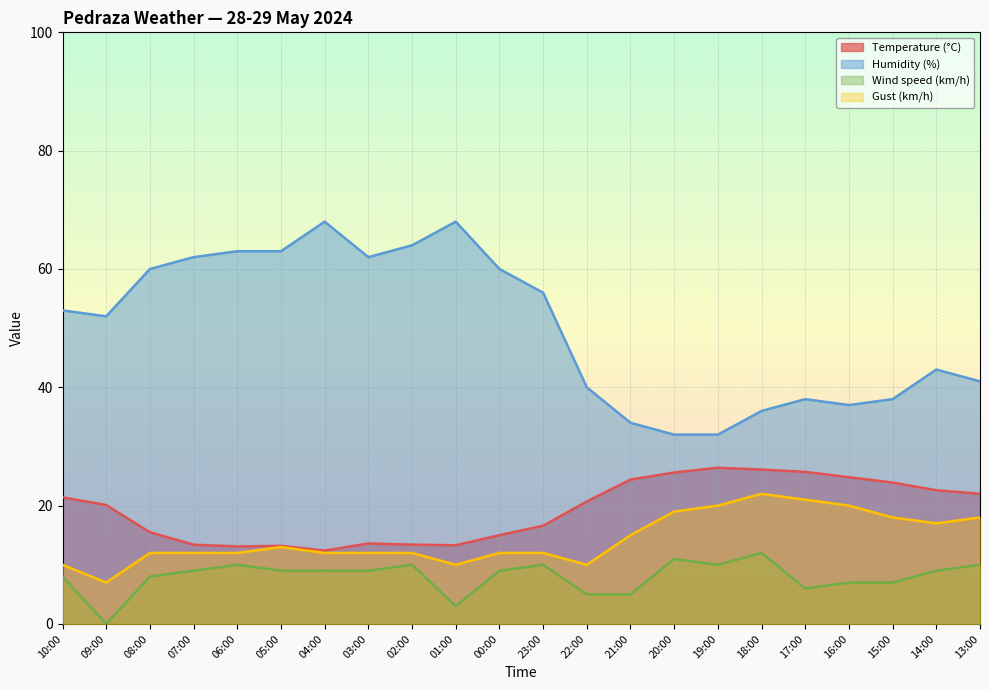

True or false: Humidity (%) and Temperature (°C) cross at least once.

False